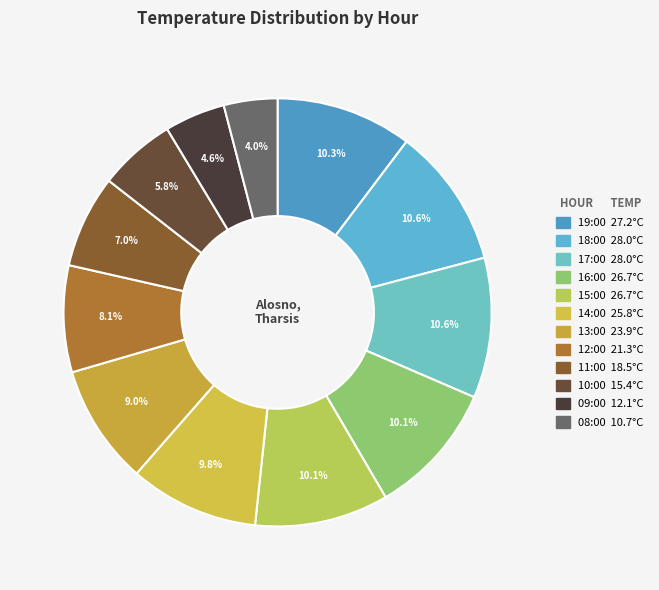

Count the number of slices in the pie.

12